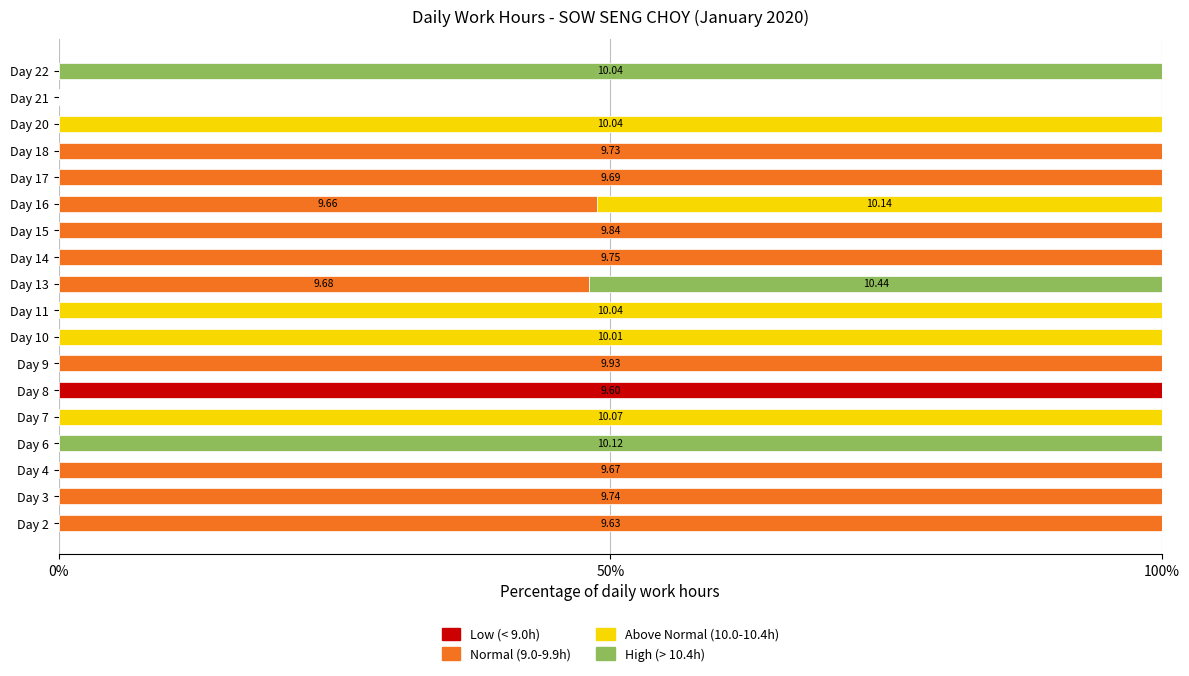

What is the total value across all series at Day 16?

100.0